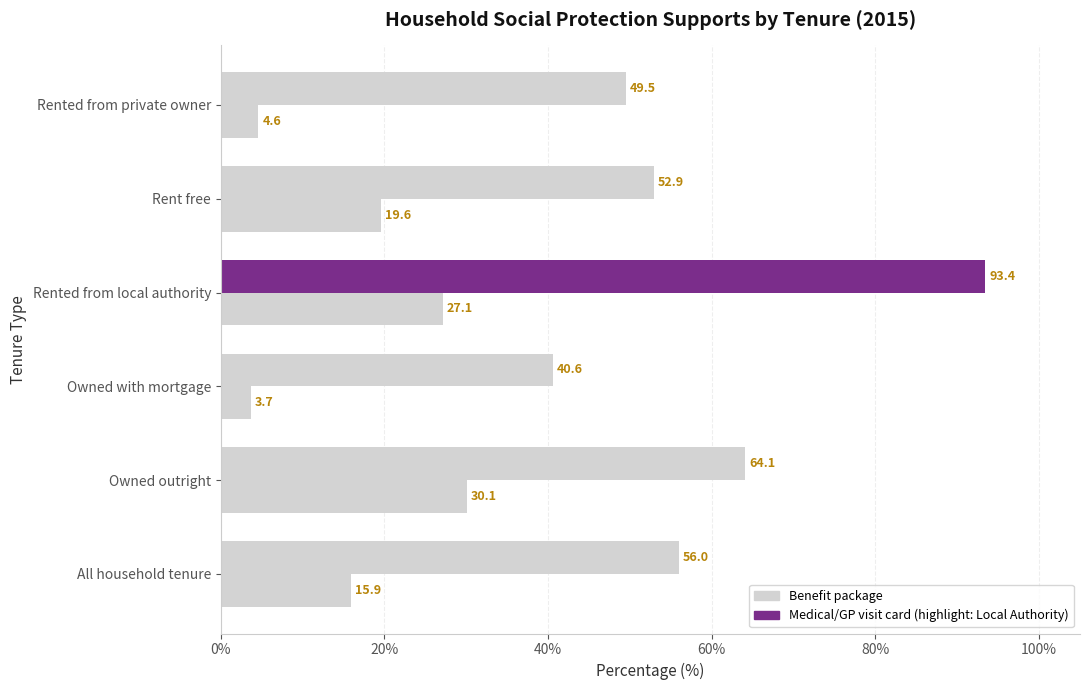

How many categories are shown in the chart?

6